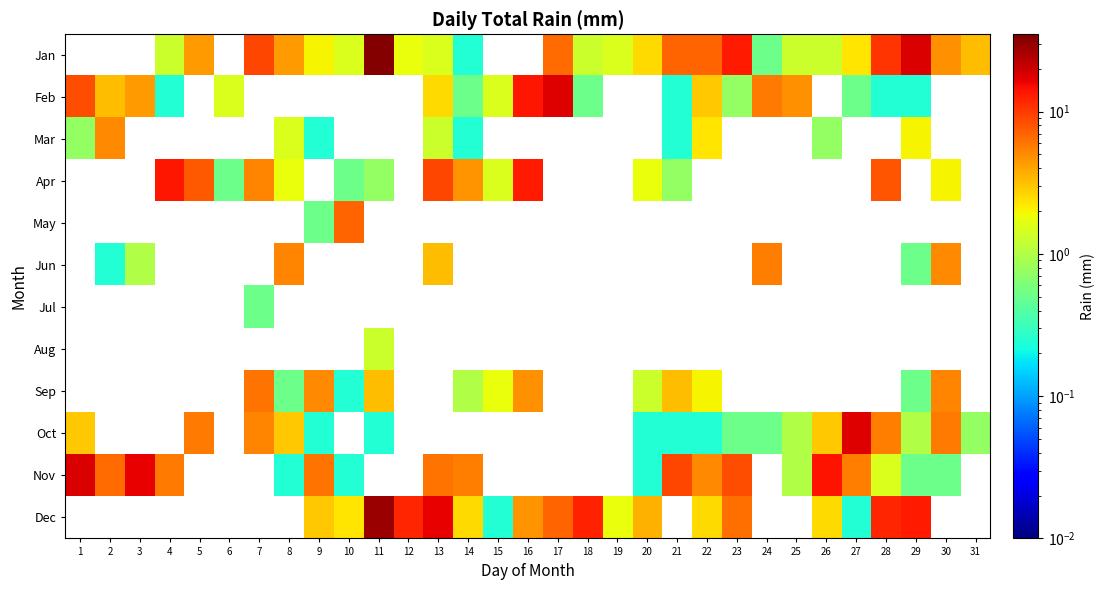

What is the smallest value displayed?

0.2